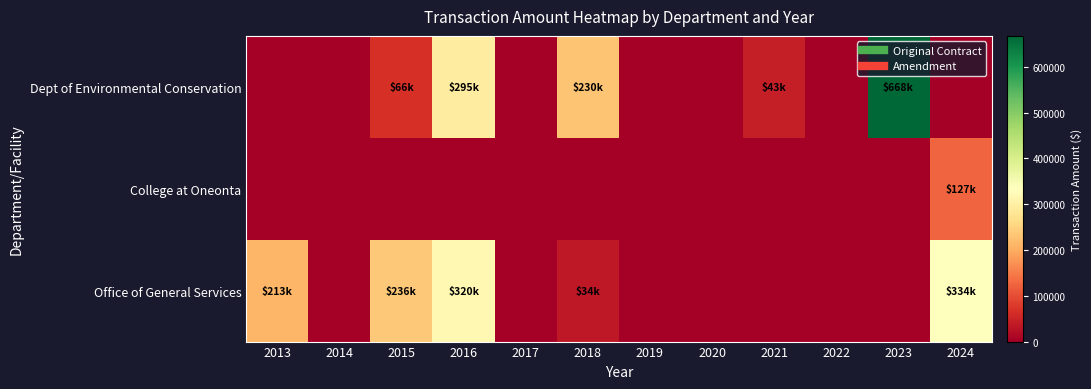

Which series changed the most between 2013 and 2019?

Office of General Services